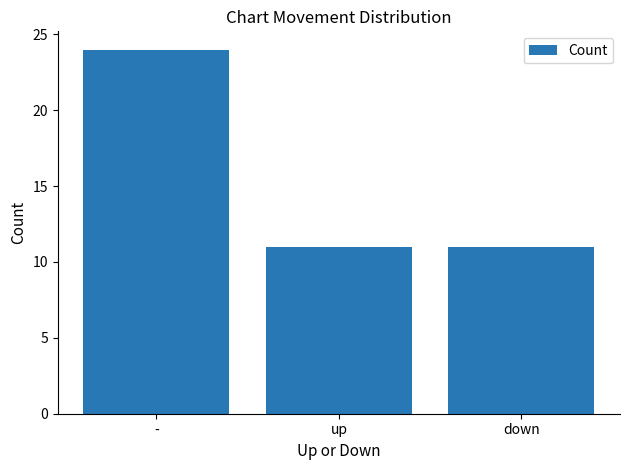

Reading right to left, list all the values displayed in this chart.

down=11	up=11	-=24